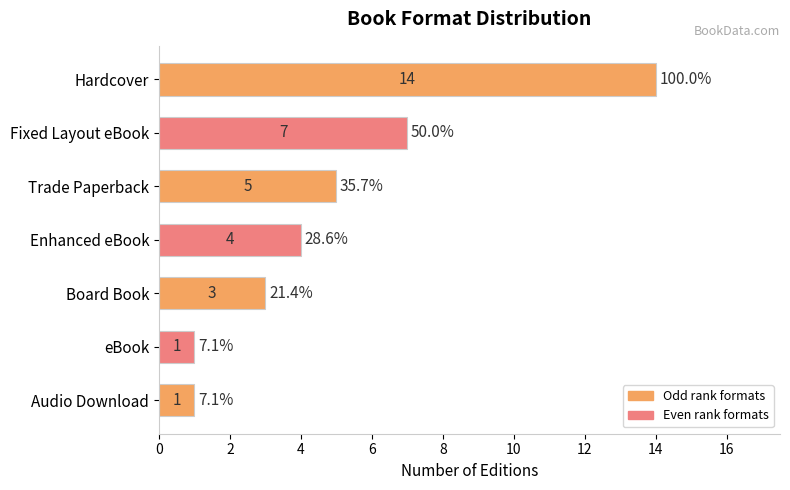

What is the change in value from Hardcover to Board Book?

-11